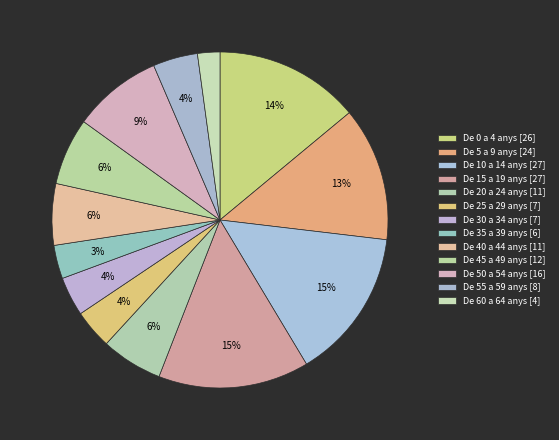

Count the number of slices in the pie.

13